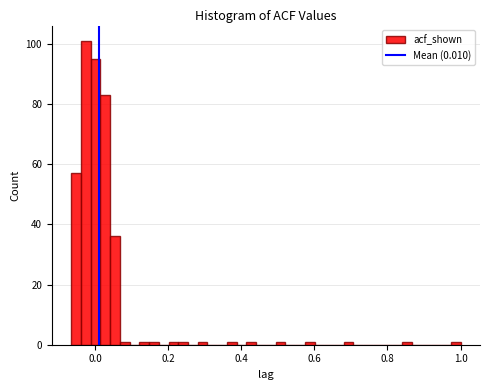

Read against the x-axis, roughly where is the centre of the tallest bar?

-0.02